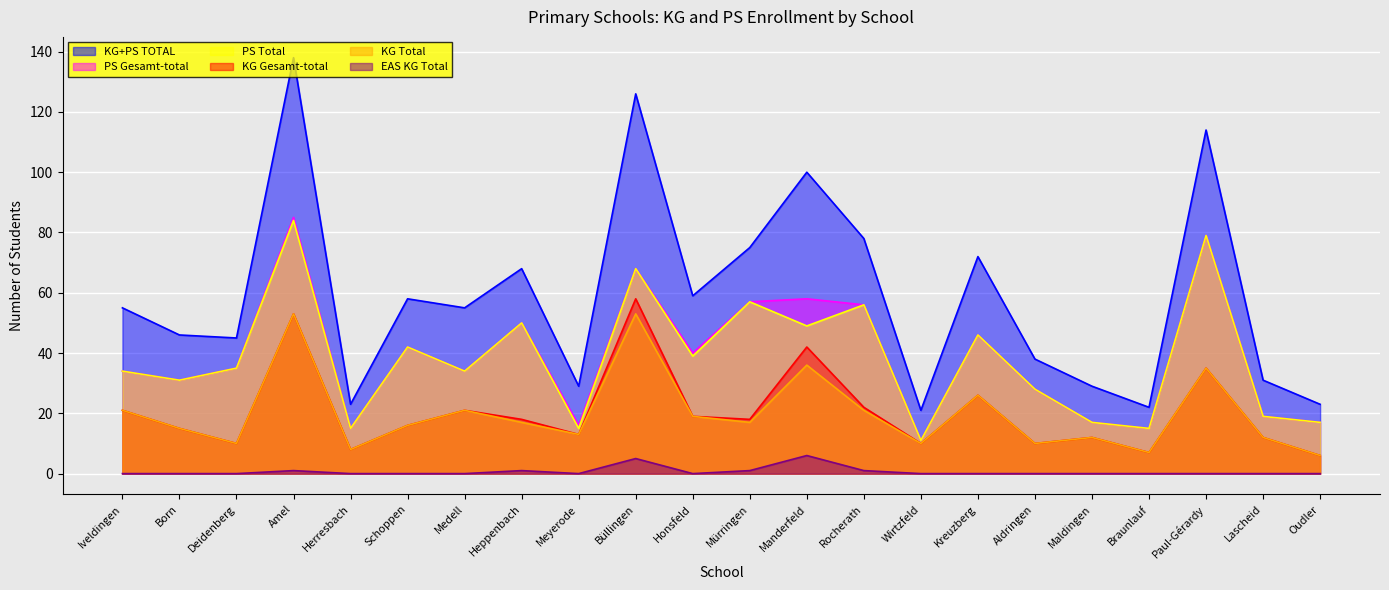

What is the sum of all KG Total values?

438